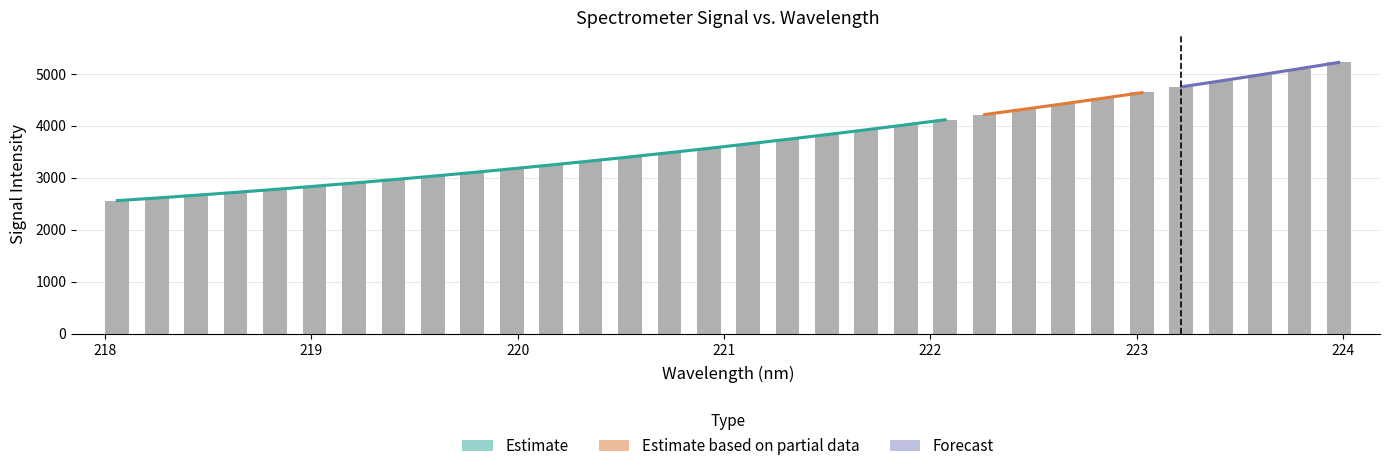

Does the chart contain any negative values?

No